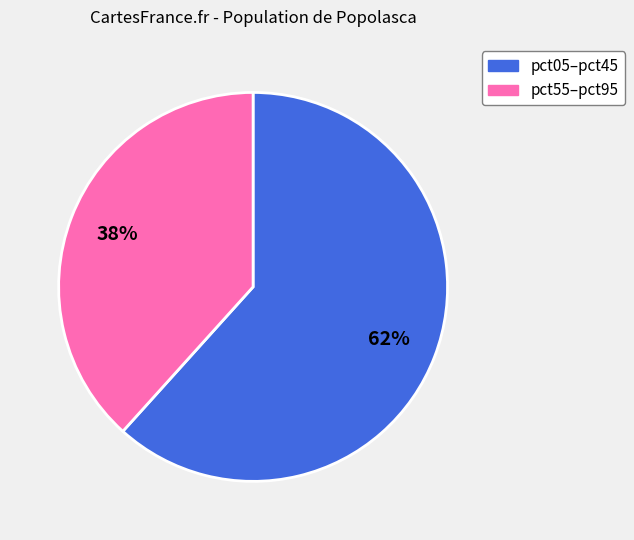

Is there any slice that represents more than half of the pie?

Yes